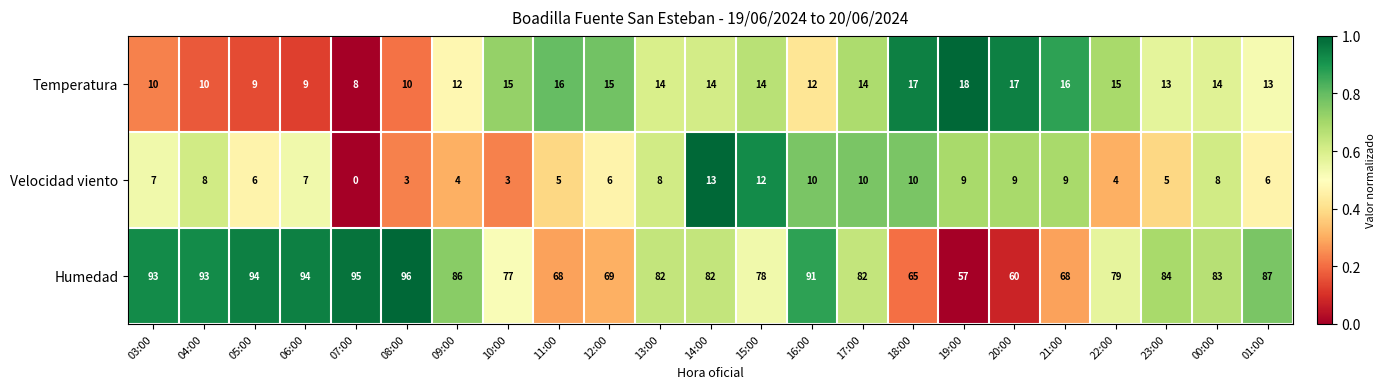

Which category has the highest value in the Humedad series?

08:00